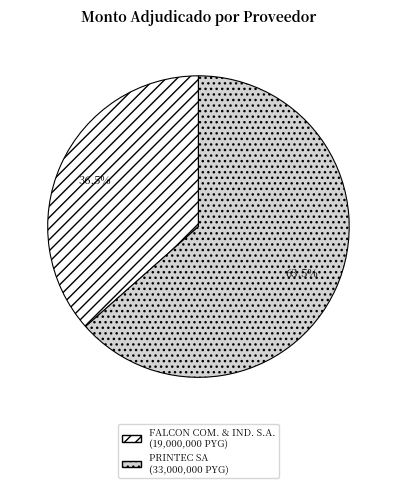

Which category has the smallest portion of the pie?

FALCON COM. & IND. S.A.